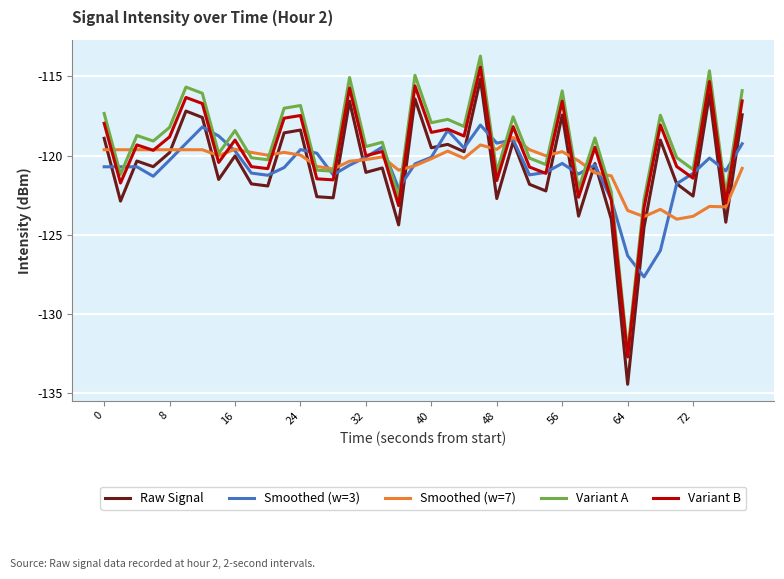

What is the average value of the Smoothed (w=7) series?

-120.7